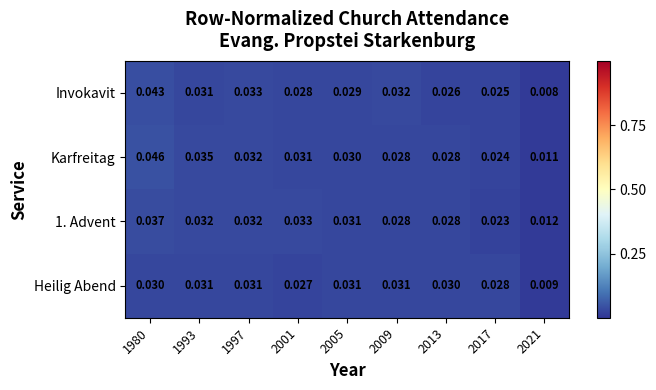

Is the value of Karfreitag at 1993 greater than the value of 1. Advent at 2013?

Yes